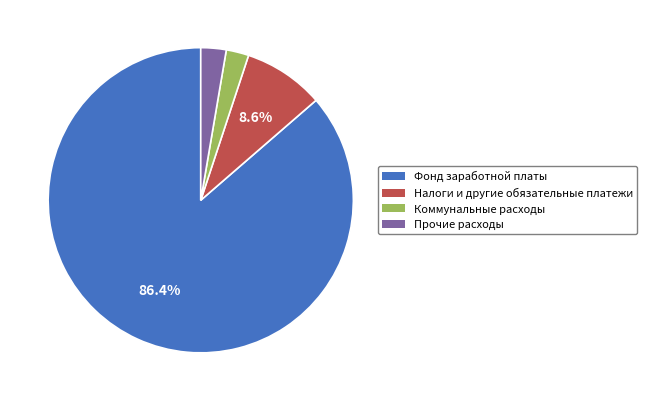

Is there a majority slice in this chart?

Yes